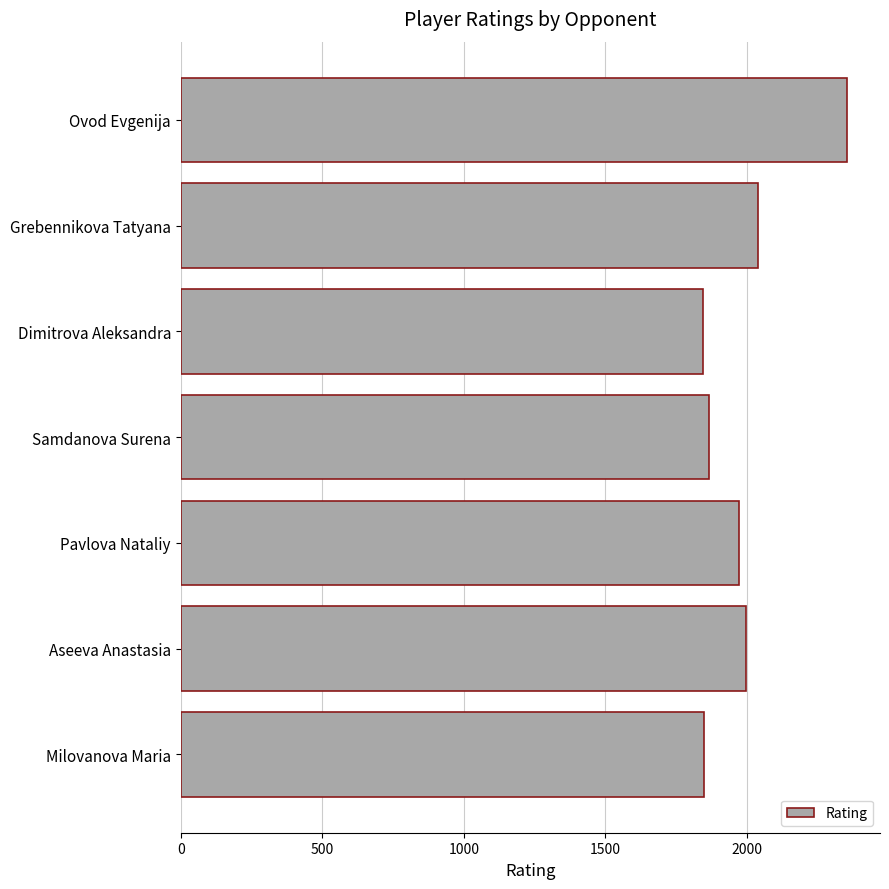

What is the minimum value shown in the chart?

1847